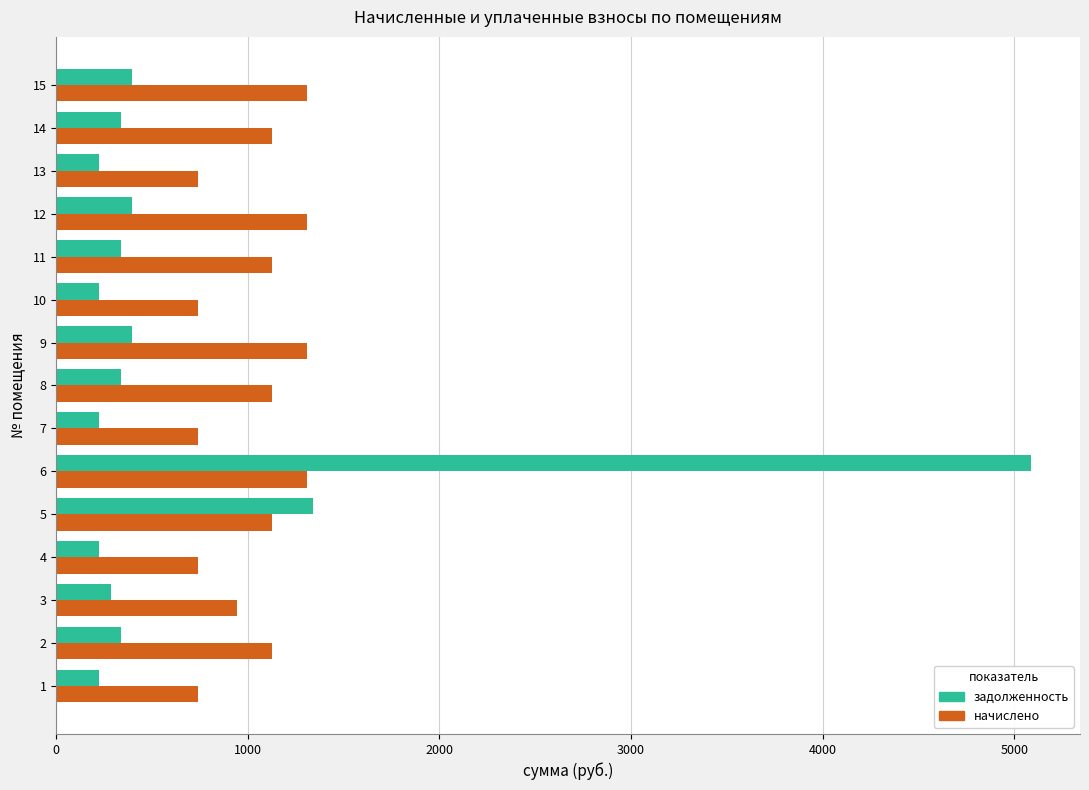

What is the difference between the highest and lowest values at 7?

518.4